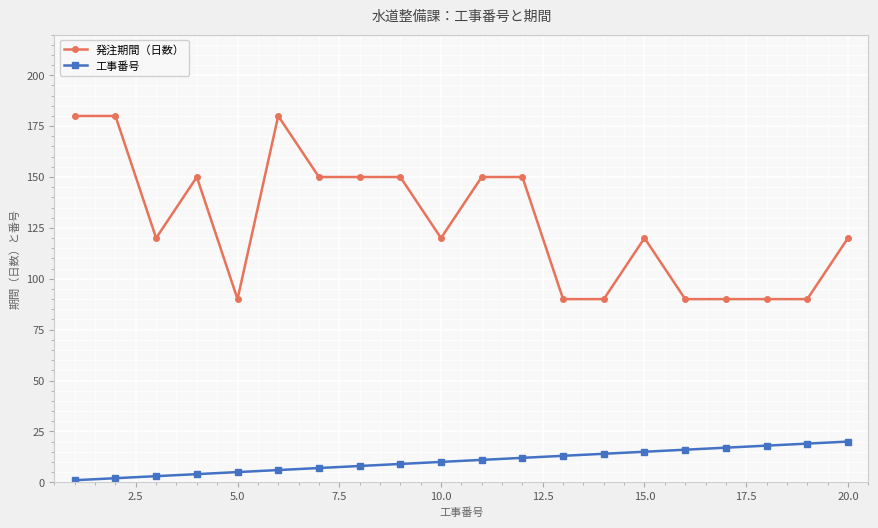

Which series has the widest spread of values?

発注期間（日数）